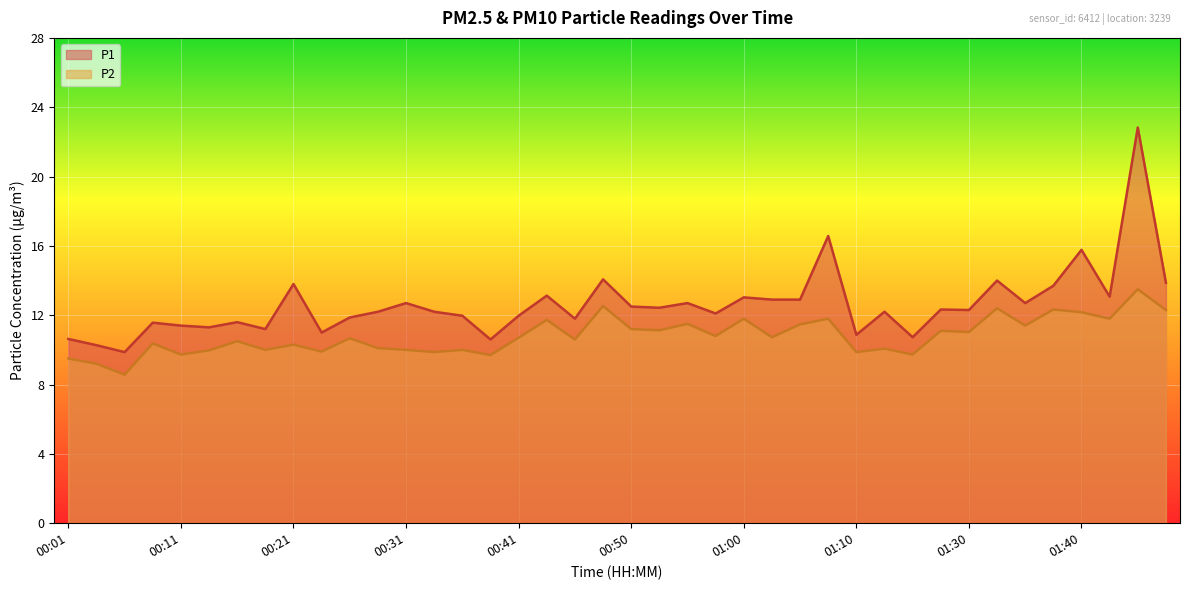

Between 00:09 and 01:42, which is larger?

01:42